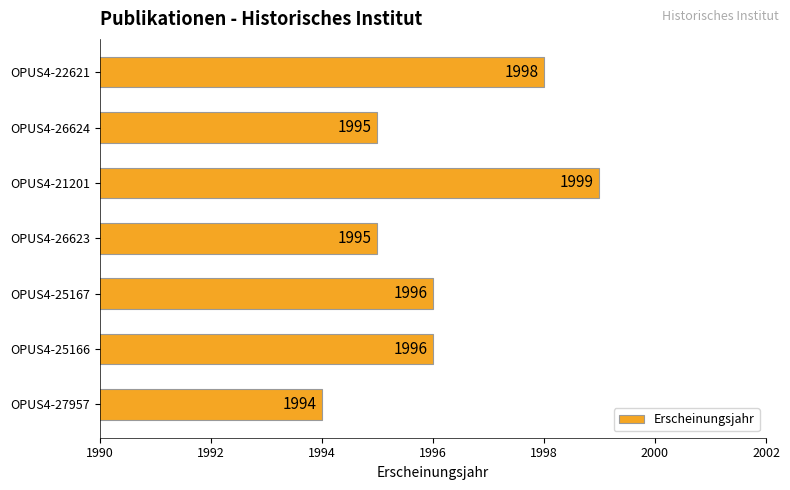

Reading top to bottom, extract all data points from this chart.

1998	1995	1999	1995	1996	1996	1994